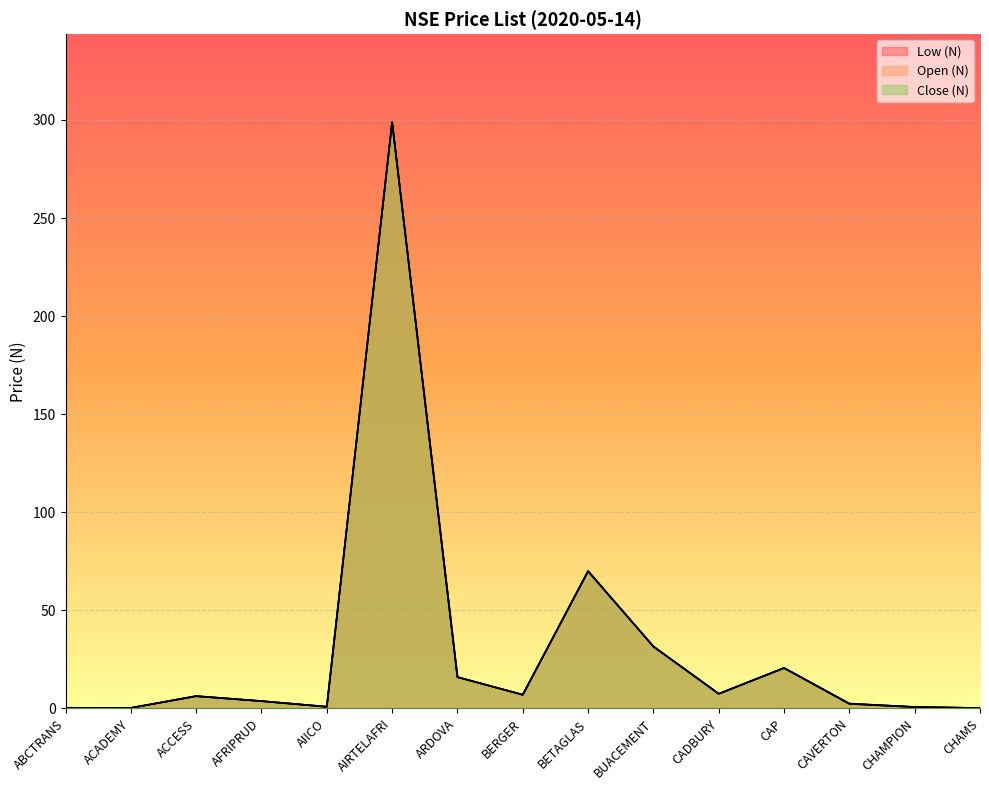

Which series has the widest spread of values?

Low (N)